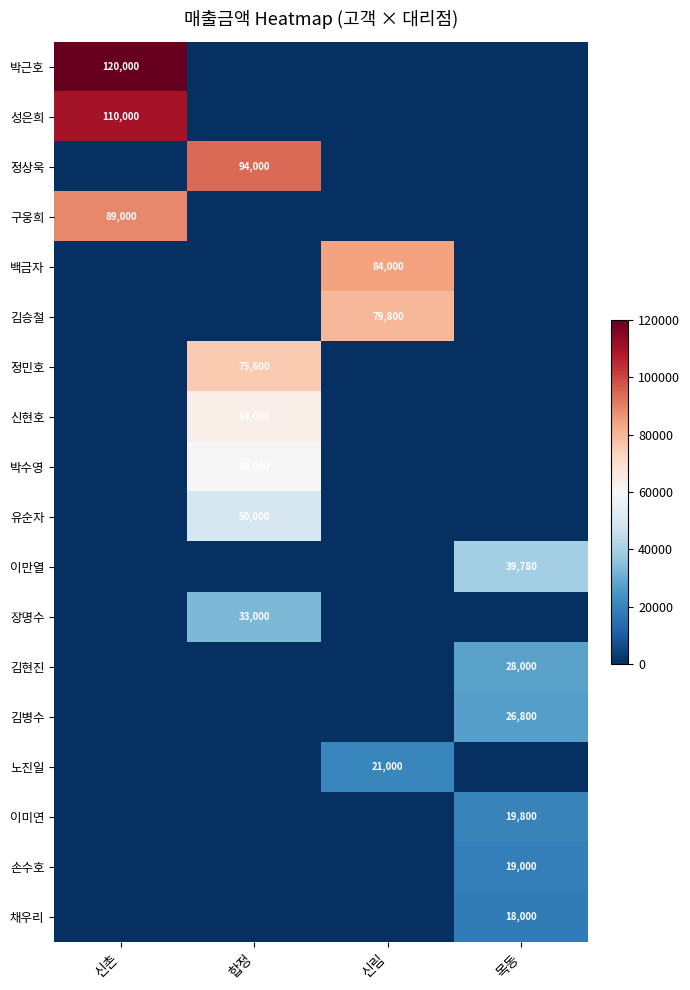

Is the value of 이만열 at 목동 greater than the value of 박근호 at 신촌?

No